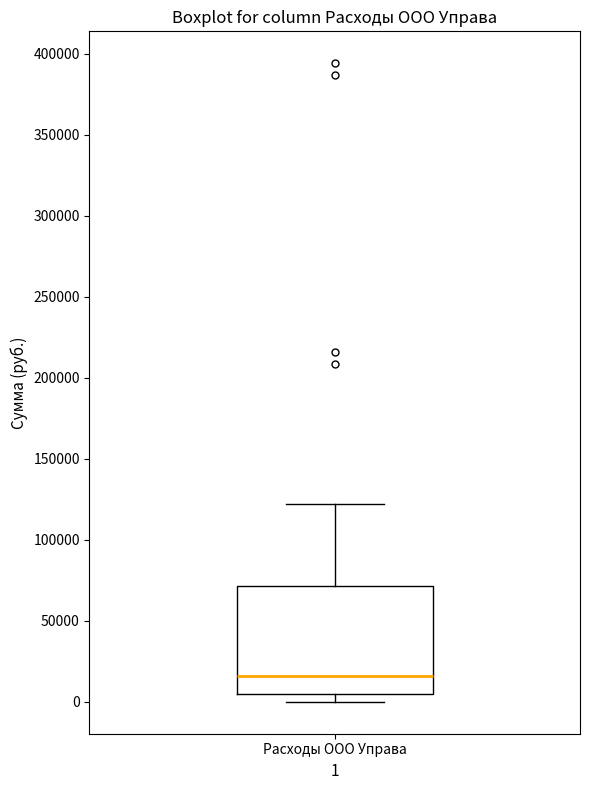

Read this box plot against the y-axis: the position of the median line, the range covered by the box, and the ends of both whiskers. The values are not printed on the chart, so give them approximately, as read against the axis.

median 15000, box 5000 to 70000, whiskers 0 to 120000